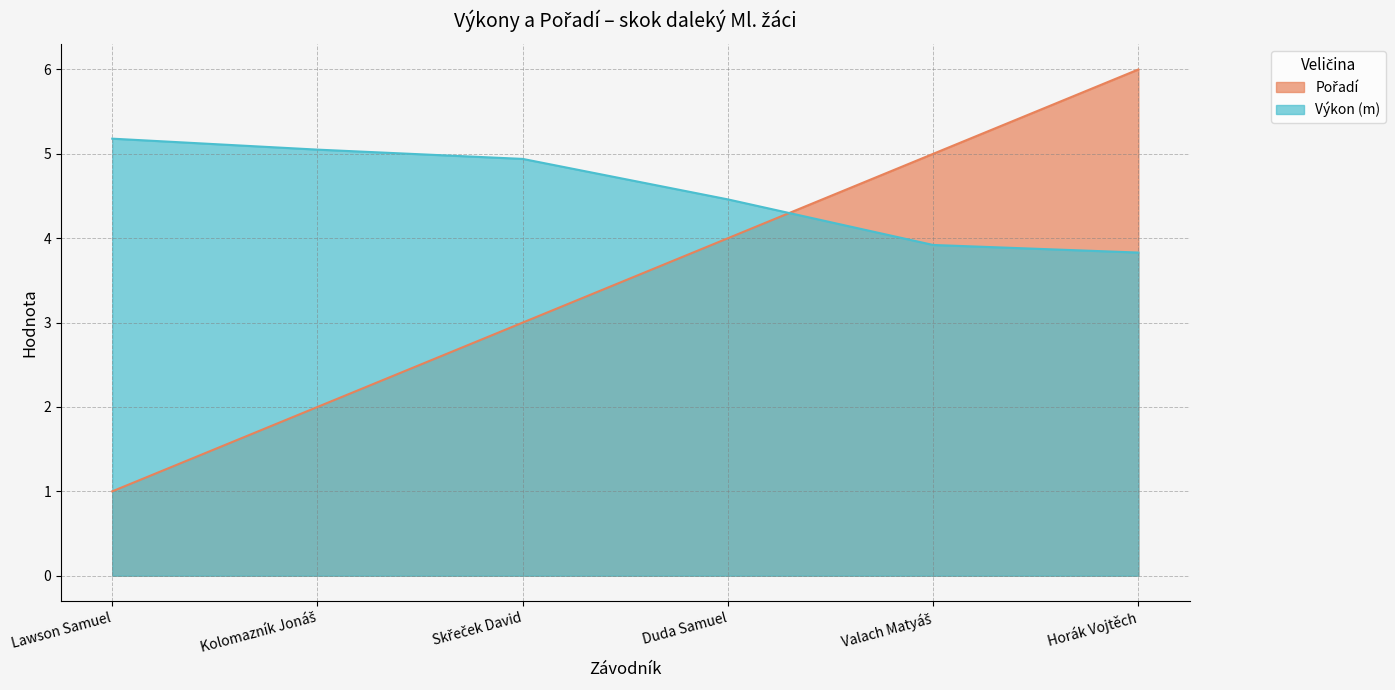

What is the spread (max minus min) of values at Valach Matyáš?

1.1